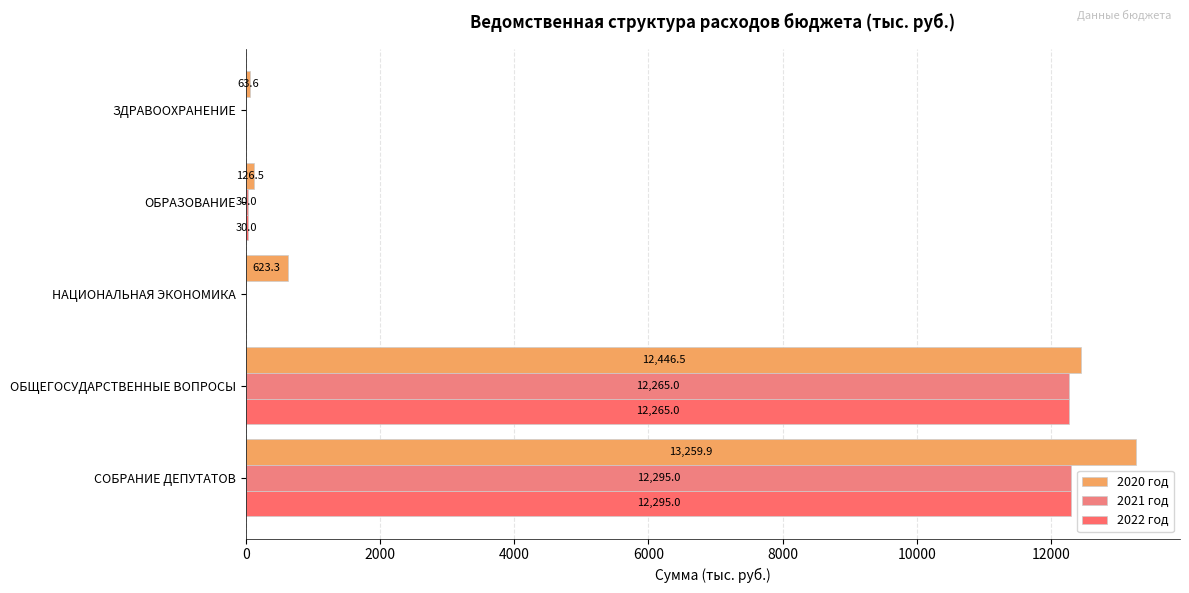

How many positive values does the 2022 год series have?

3